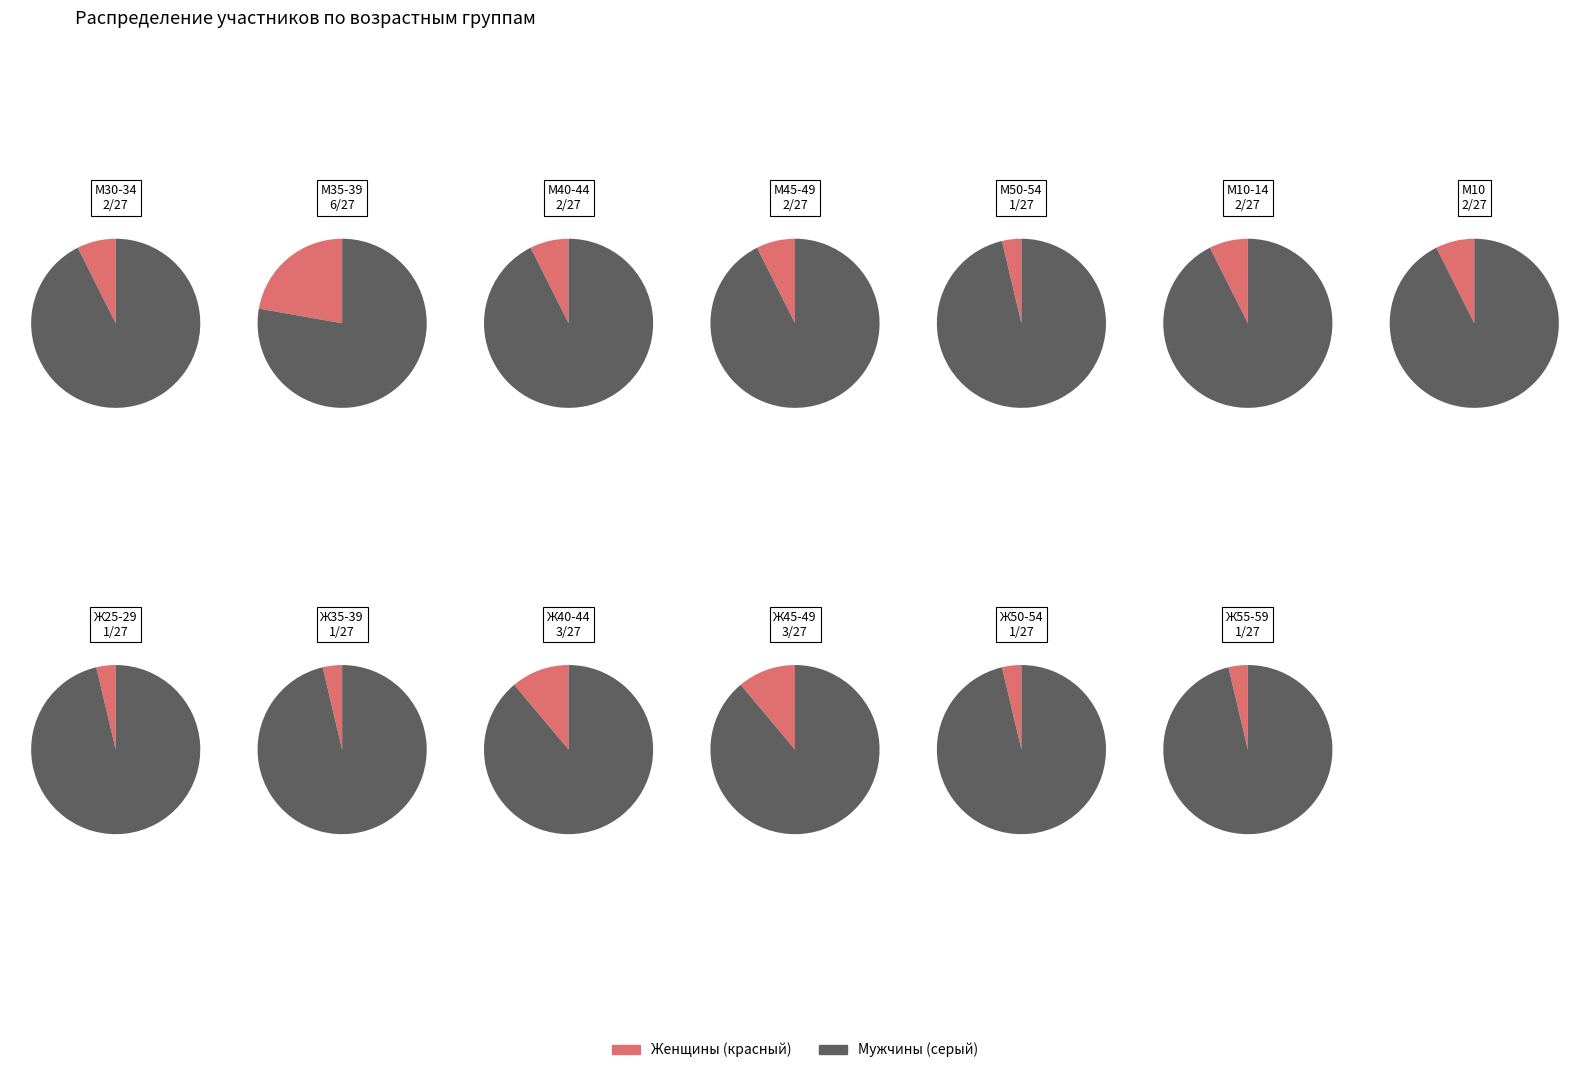

Do Ж25-29 and М30-34 together represent more than half of the pie?

No